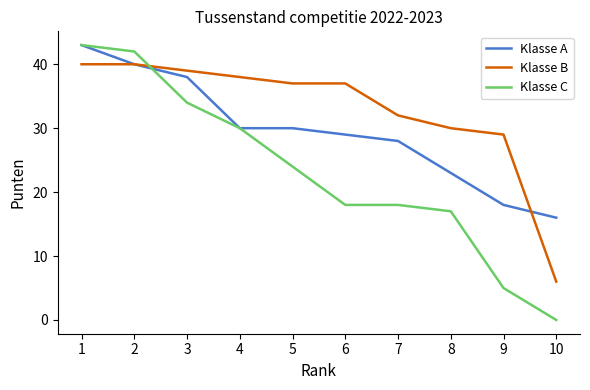

Between which two adjacent categories do Klasse B and Klasse C first intersect?

2 and 3